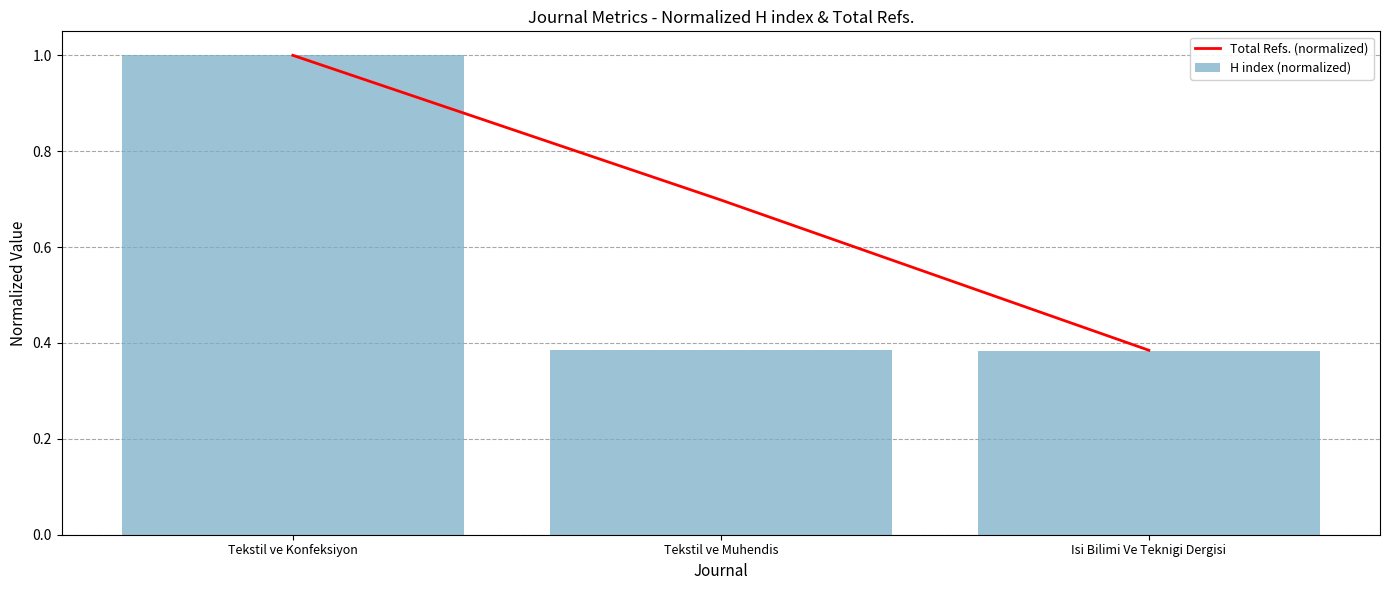

What value does the H index (normalized) series have at Tekstil ve Muhendis?

0.4